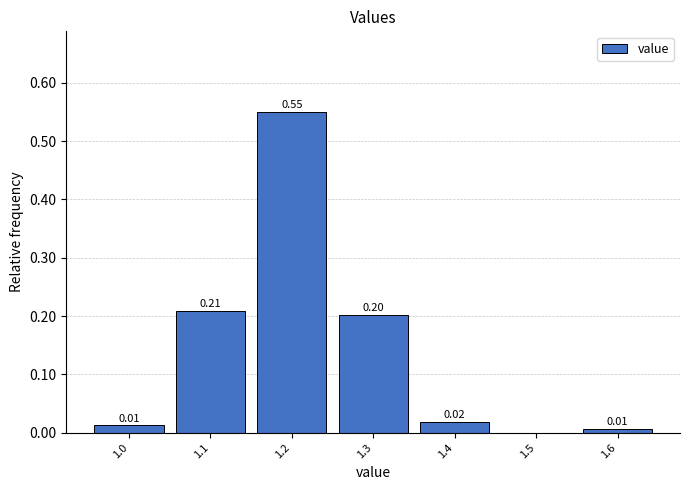

What is the sum of all values?

1.0